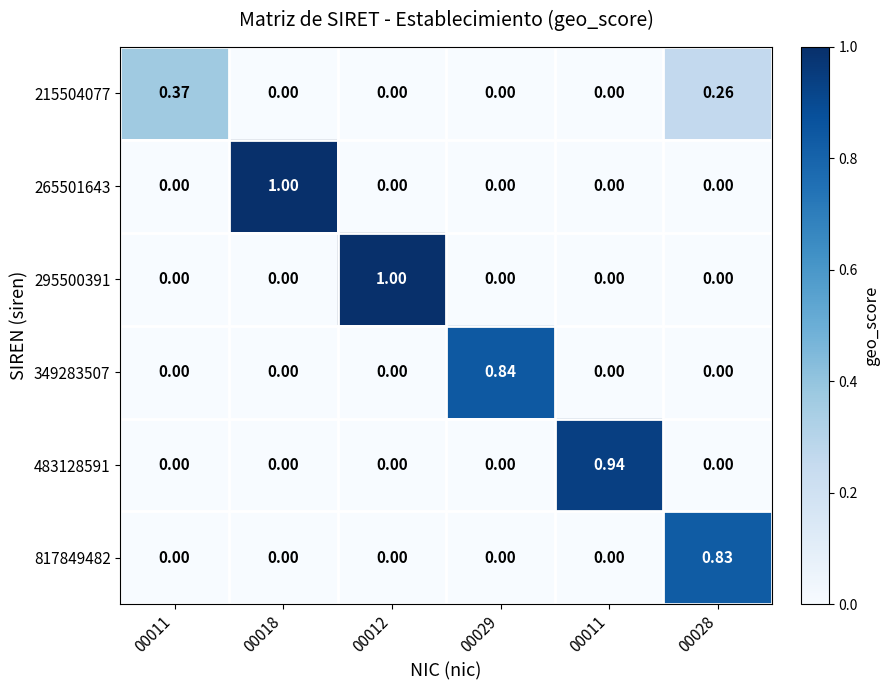

Between 00018 and 00028, which series saw the biggest shift?

265501643